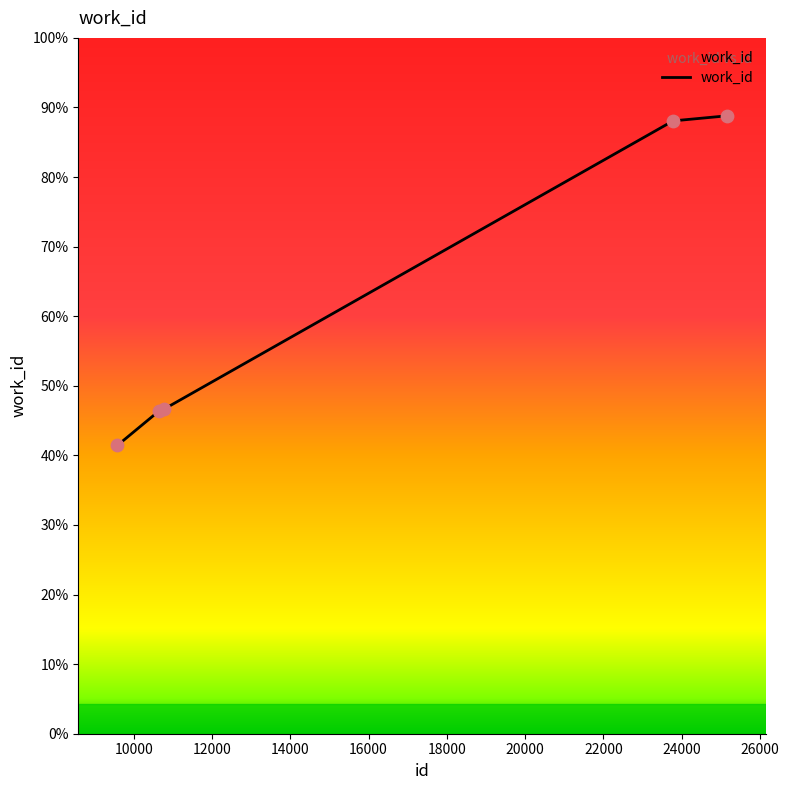

Is this an area chart (filled region under the line)?

Yes